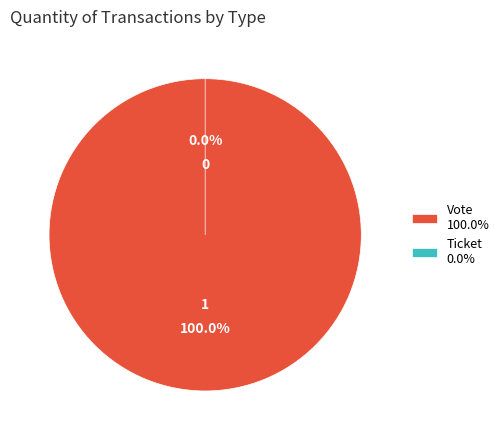

The Vote slice represents 100% of the pie. True or false?

True